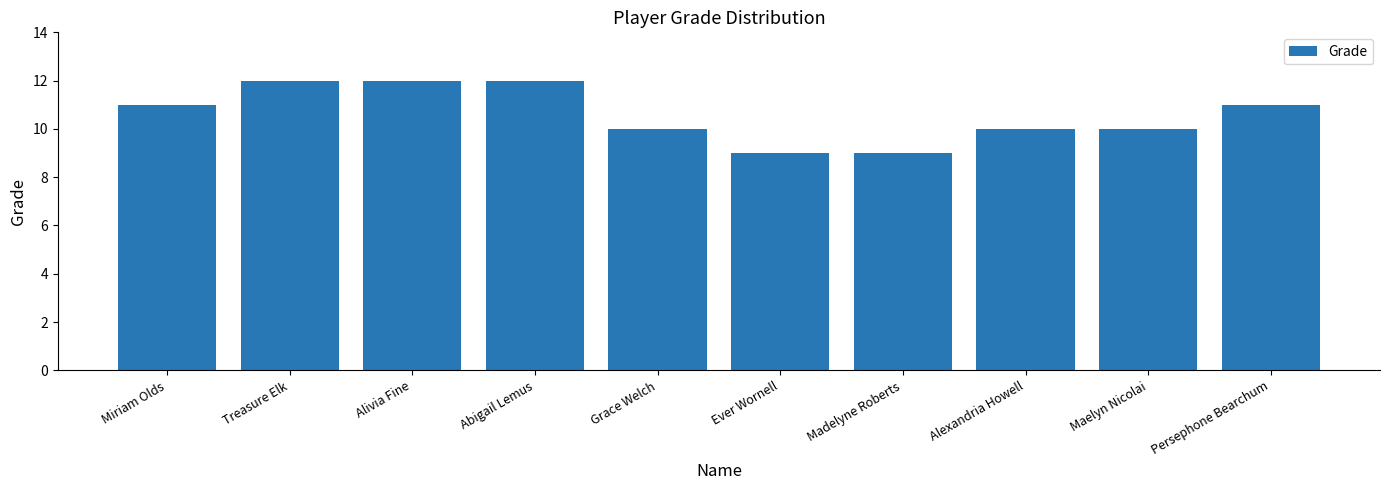

Count the number of data series in this chart.

1